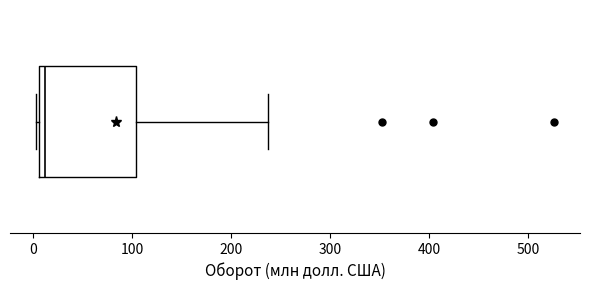

Transcribe this box plot: give where the median line is, the range the box spans, and where the two whiskers end, as read against the x-axis. The values are not printed on the chart, so give them approximately, as read against the axis.

median 10 (just right of the box's left edge), box 10 to 100, whiskers 0 to 240